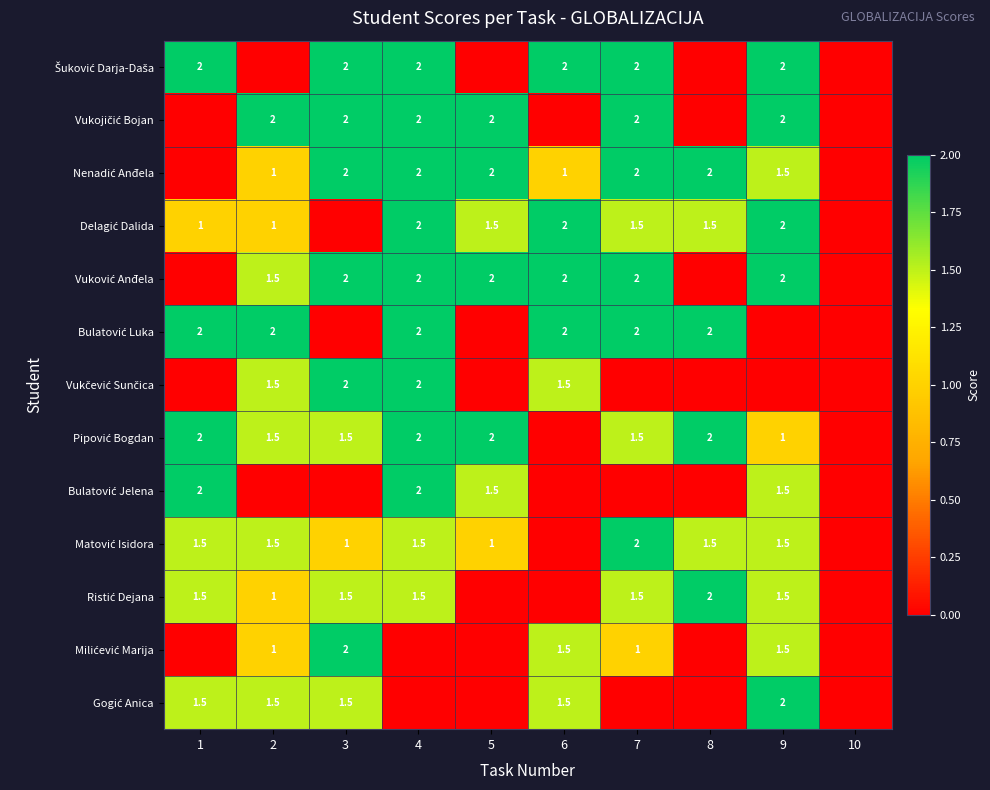

At how many categories does at least one series exceed 1?

9